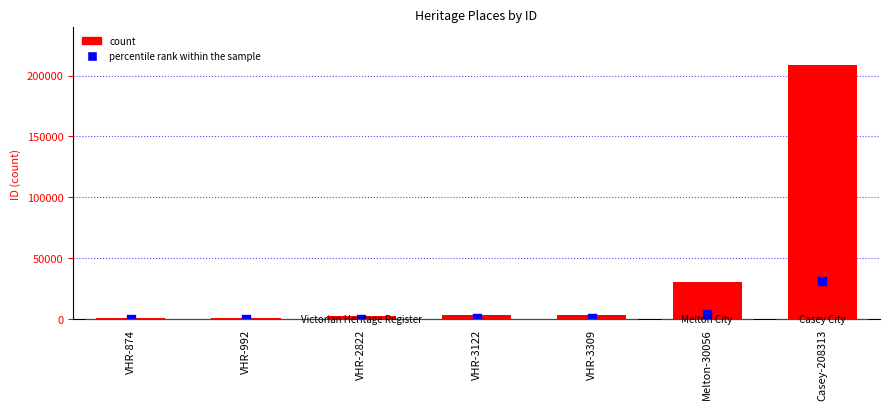

What is the total value across all series at Casey-208313?

239560.0